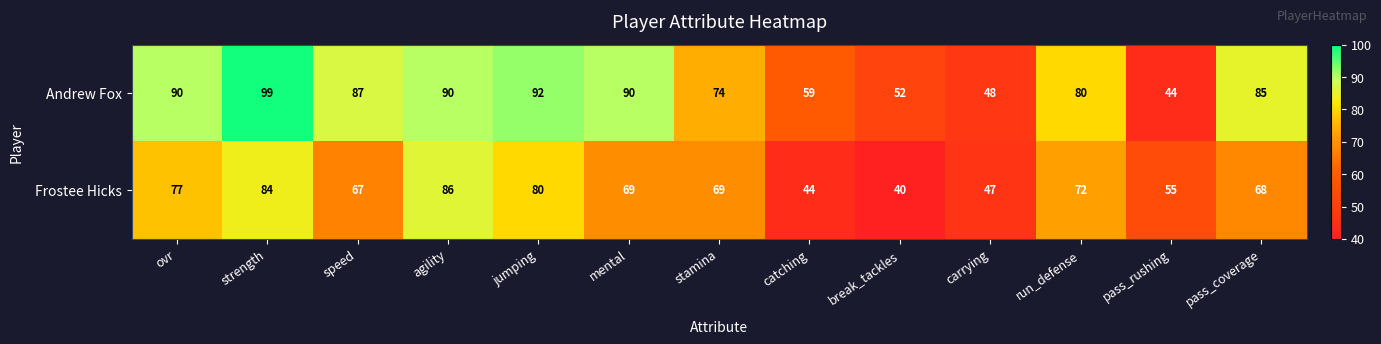

What is the average value of the Frostee Hicks series?

66